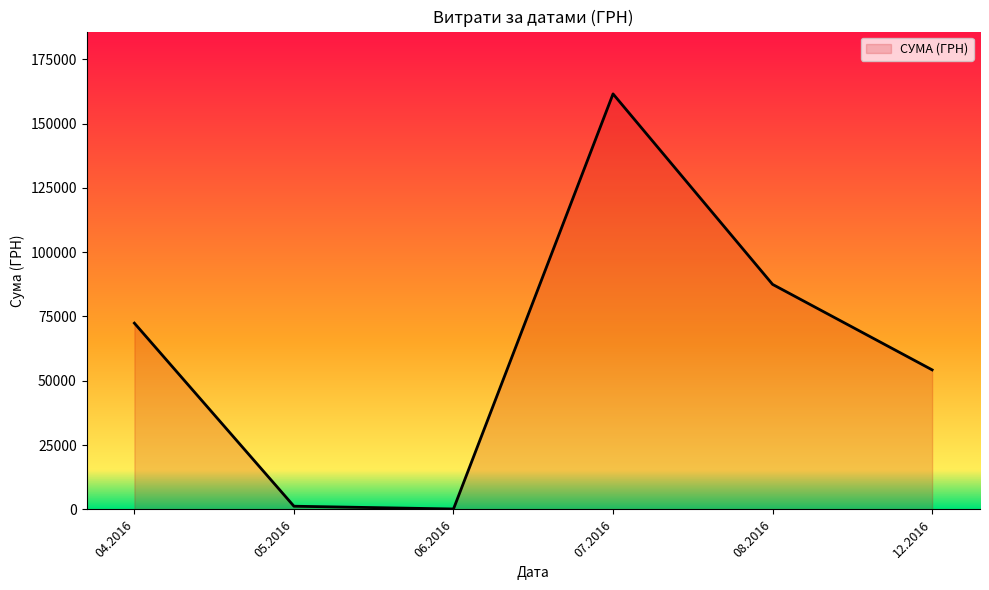

How many values are below 72406?

3